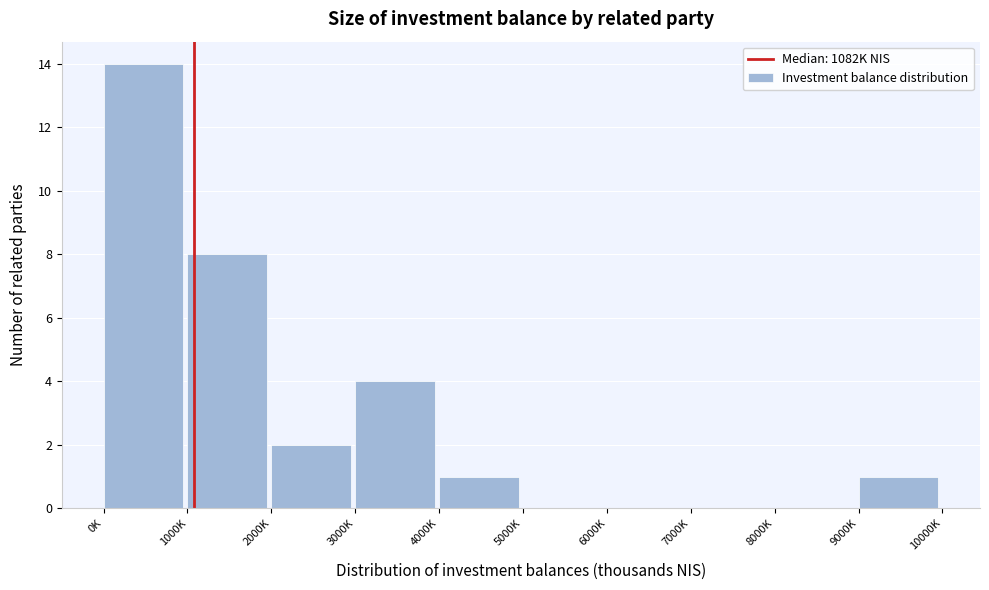

Reading right to left, what are all the values shown in this chart?

9000K=1	8000K=0	7000K=0	6000K=0	5000K=0	4000K=1	3000K=4	2000K=2	1000K=8	0K=14